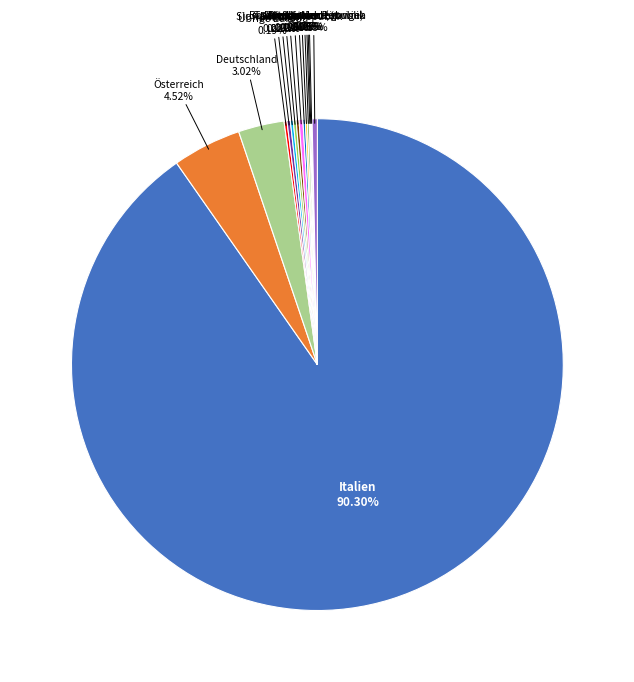

Does any single category account for the majority?

Yes